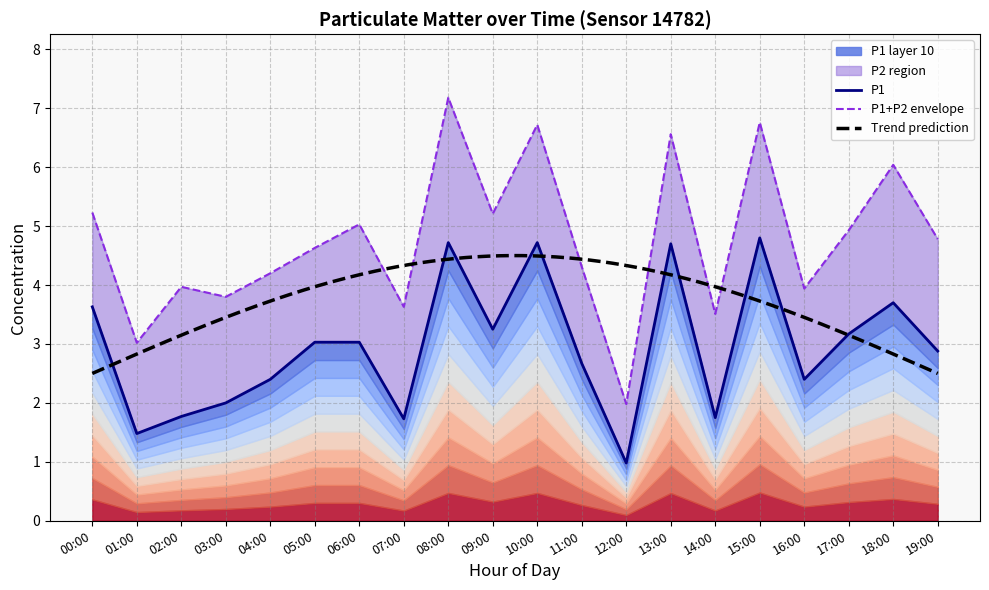

Approximately how many times larger is the value at 02:00 compared to 09:00?

0.5